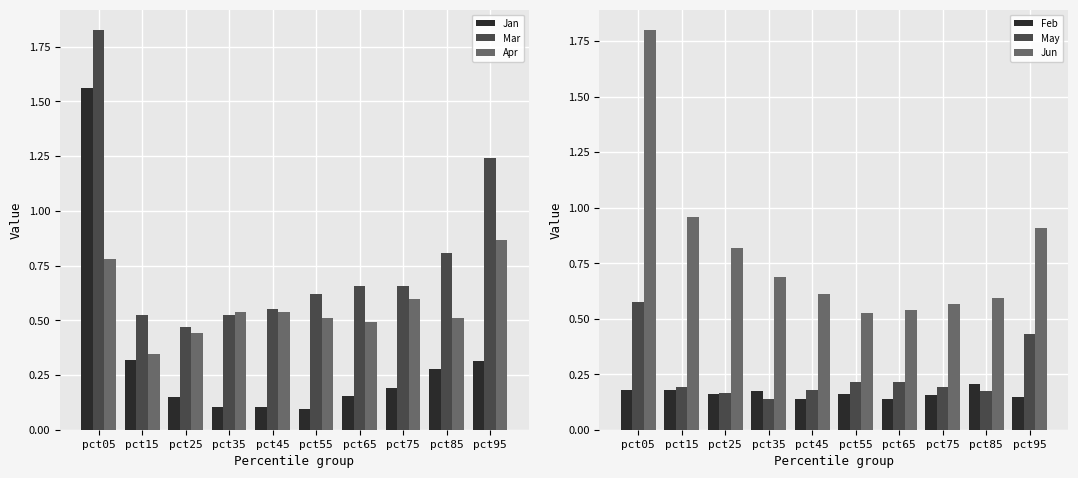

How many categories are shown in the chart?

10